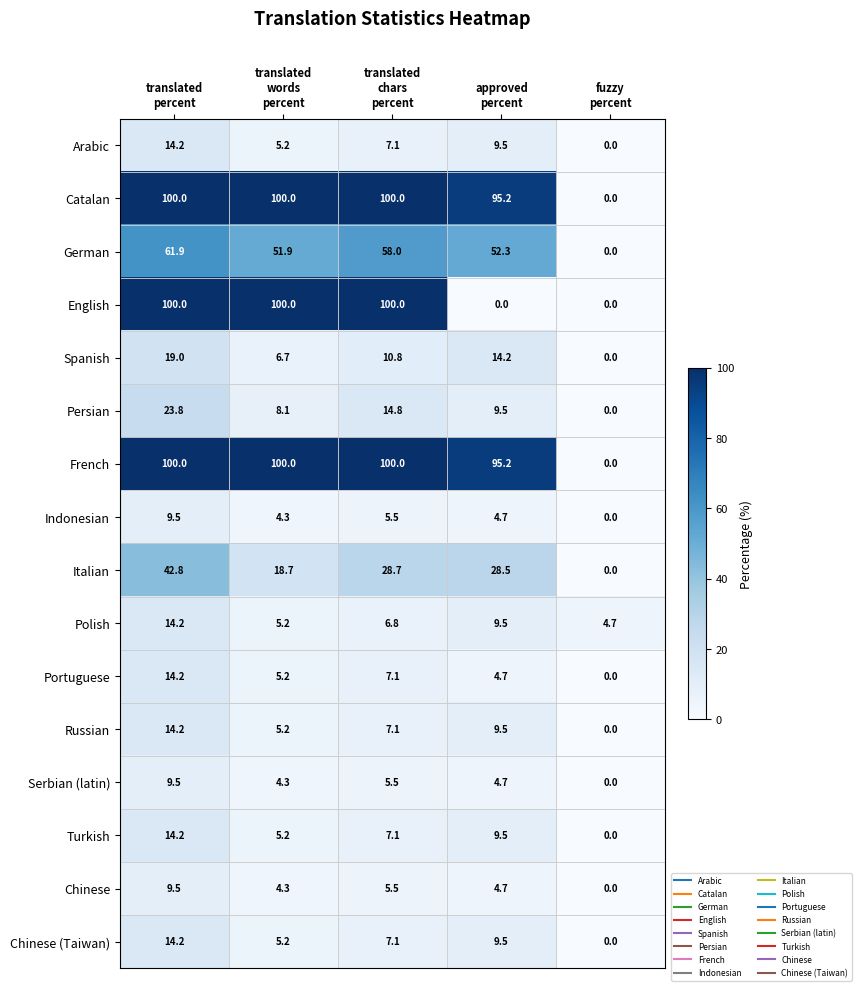

What is the spread (max minus min) of values at approved
percent?

95.2